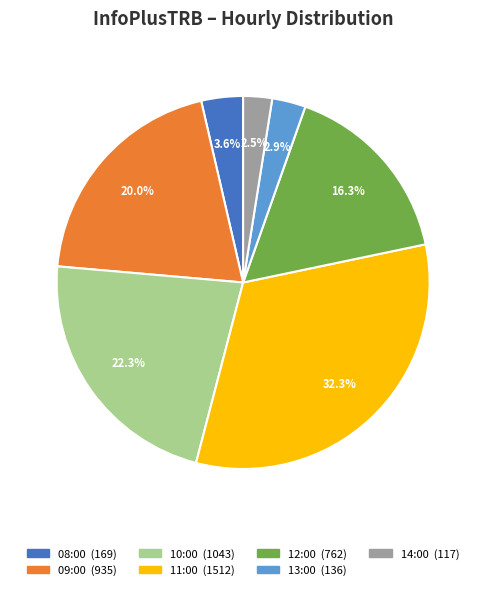

How much of the chart is everything except 09:00?

80.0%